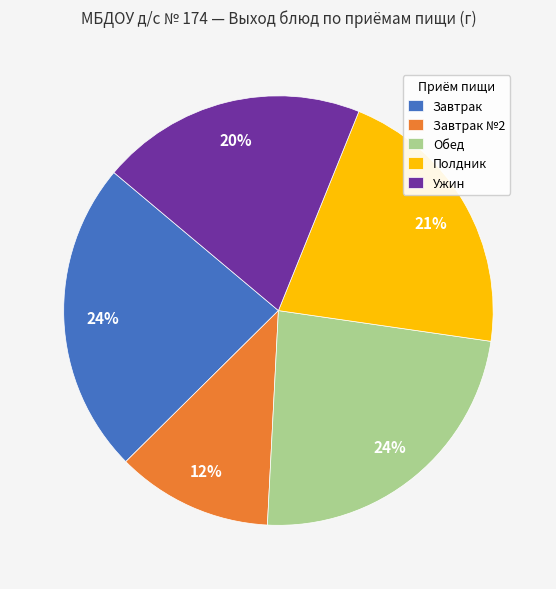

Is there a majority slice in this chart?

No